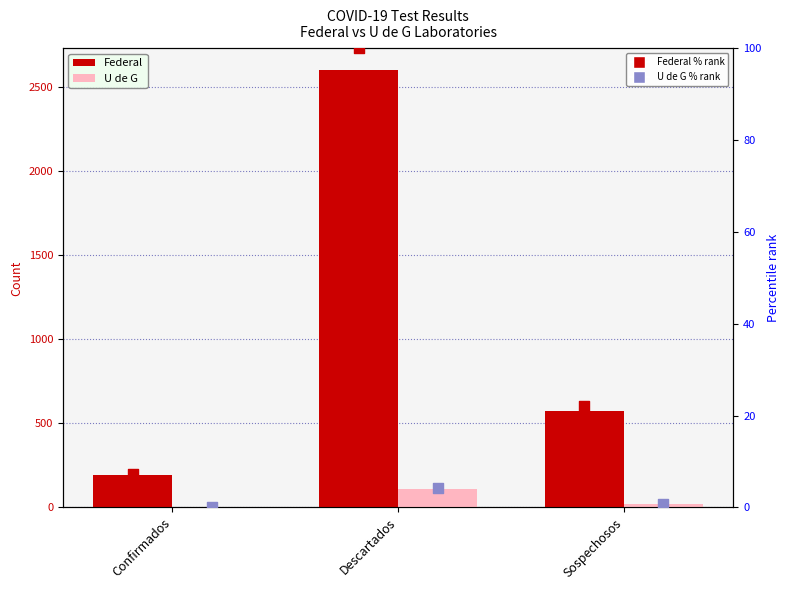

Which series reaches the minimum Y coordinate?

U de G